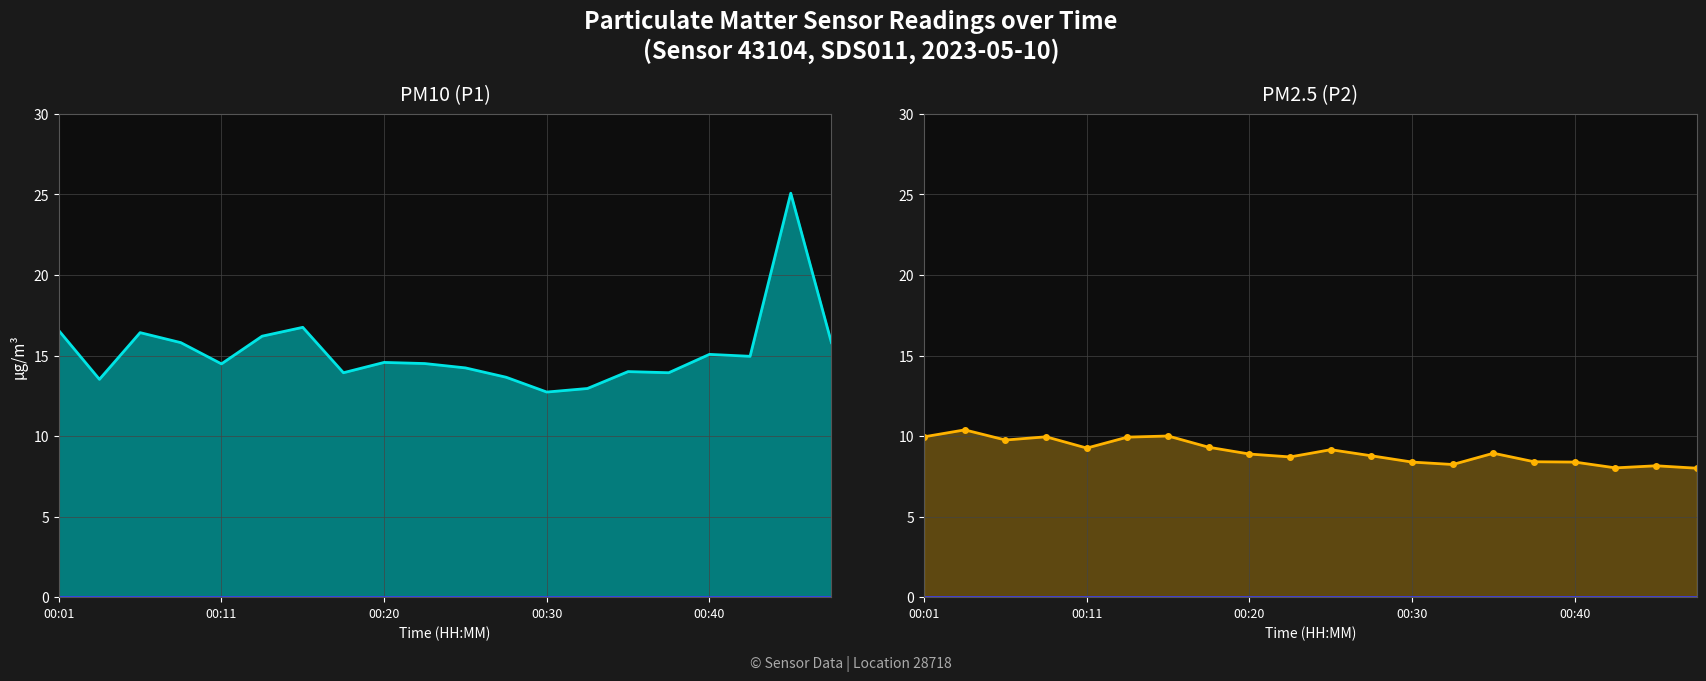

What position from the right is 11?

9